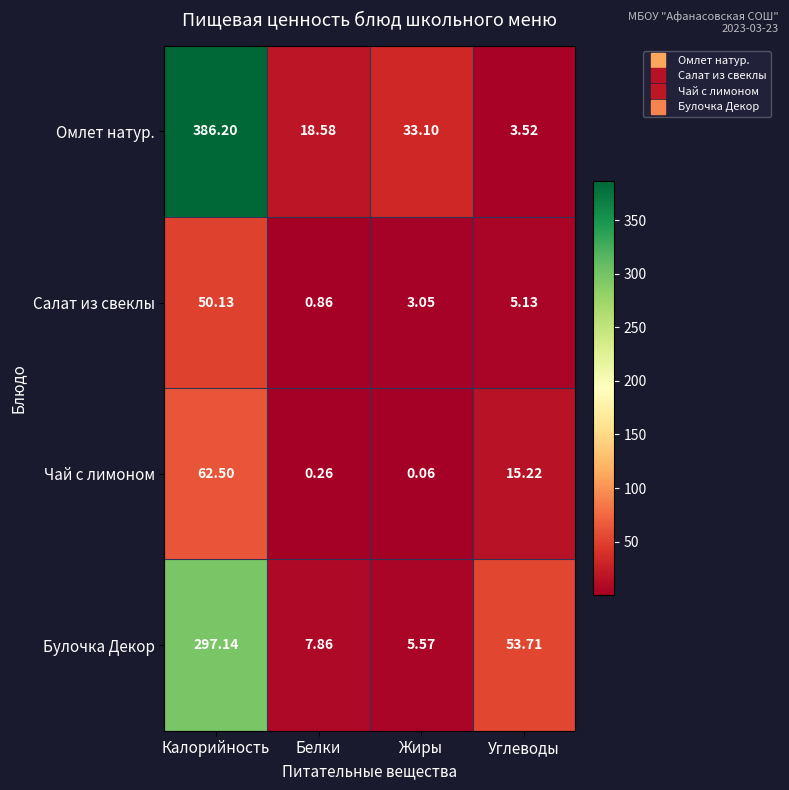

Which series has the largest range (max minus min)?

Омлет натур.